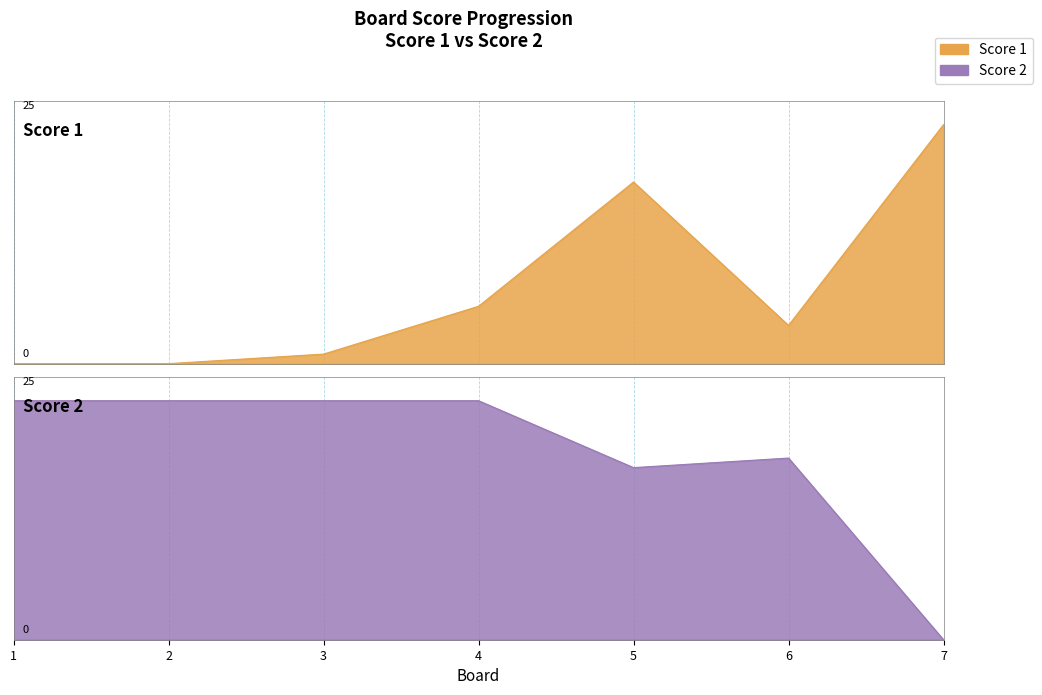

List the series in order of their peak value, lowest first.

Score 1, Score 2